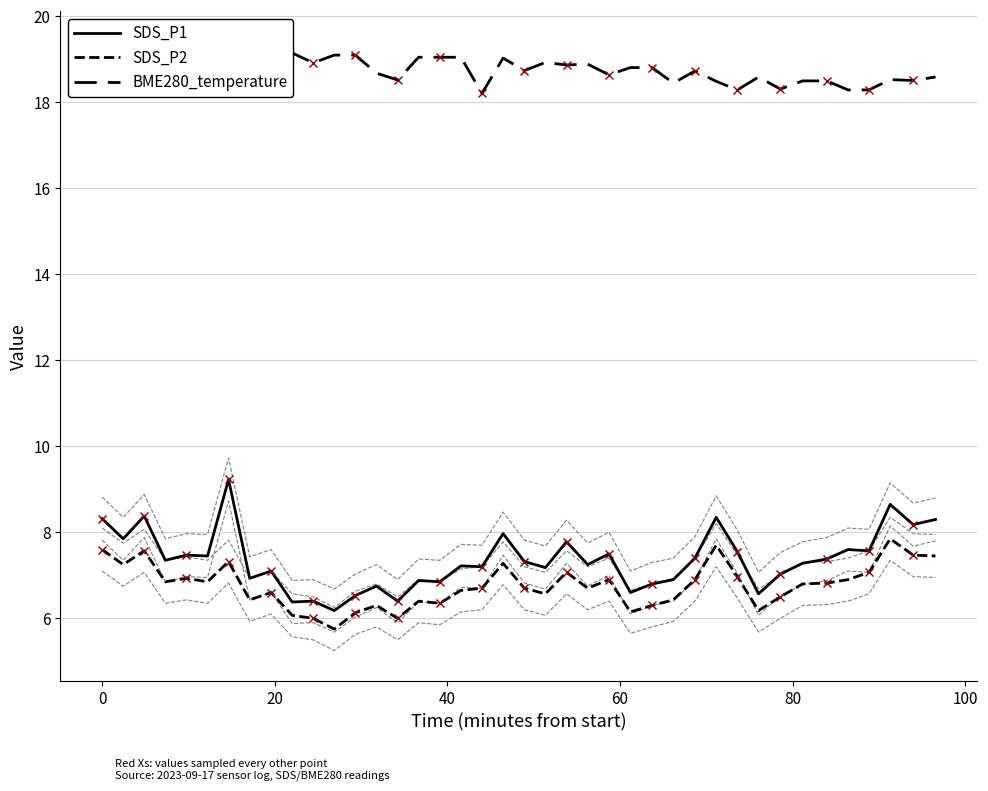

Reading right to left, list all the values displayed in this chart.

SDS_P1: 8.3	8.2	8.7	7.6	7.6	7.4	7.3	7.0	6.6	7.5	8.3	7.4	6.9	6.8	6.6	7.5	7.2	7.8	7.2	7.3	8.0	7.2	7.2	6.8	6.9	6.4	6.8	6.5	6.2	6.4	6.4	7.1	6.9	9.2	7.5	7.5	7.3	8.4	7.8	8.3
SDS_P2: 7.5	7.5	7.8	7.1	6.9	6.8	6.8	6.5	6.2	7.0	7.7	6.9	6.4	6.3	6.2	6.9	6.7	7.1	6.6	6.7	7.3	6.7	6.7	6.3	6.4	6.0	6.3	6.1	5.8	6.0	6.1	6.6	6.4	7.3	6.8	6.9	6.8	7.6	7.2	7.6
BME280_temperature: 18.6	18.5	18.5	18.3	18.3	18.5	18.5	18.3	18.6	18.3	18.5	18.7	18.4	18.8	18.8	18.6	18.9	18.9	18.9	18.7	19.0	18.2	19.1	19.1	19.1	18.5	18.7	19.1	19.1	18.9	19.1	18.9	19.1	19.3	19.1	19.2	19.4	19.4	19.1	19.4